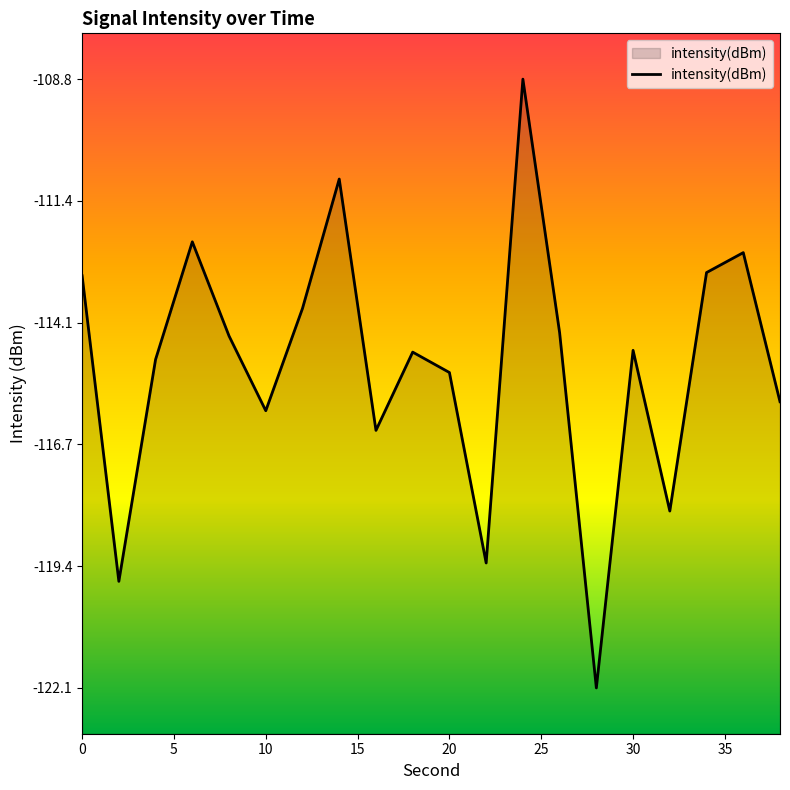

What is the difference between the maximum and minimum values?

13.3